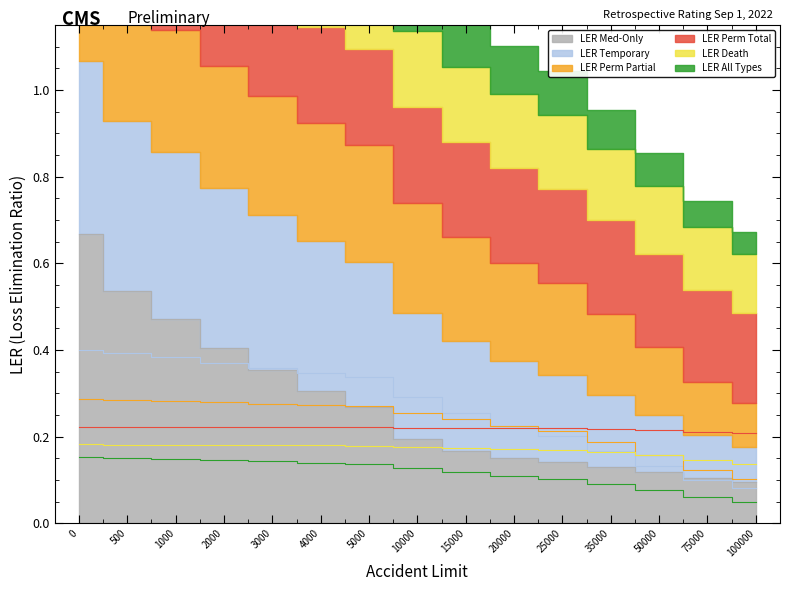

Which series has the largest total across all categories?

LER Med-Only